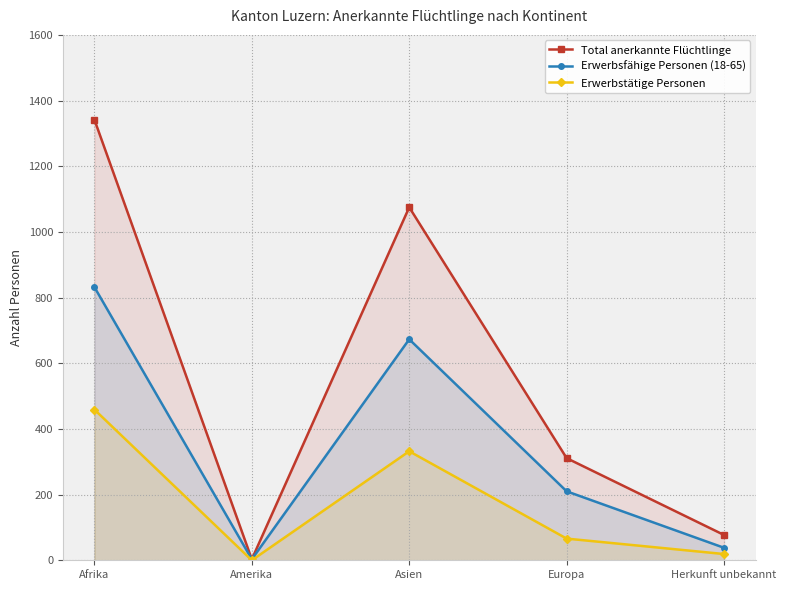

Count the number of categories in the chart.

5